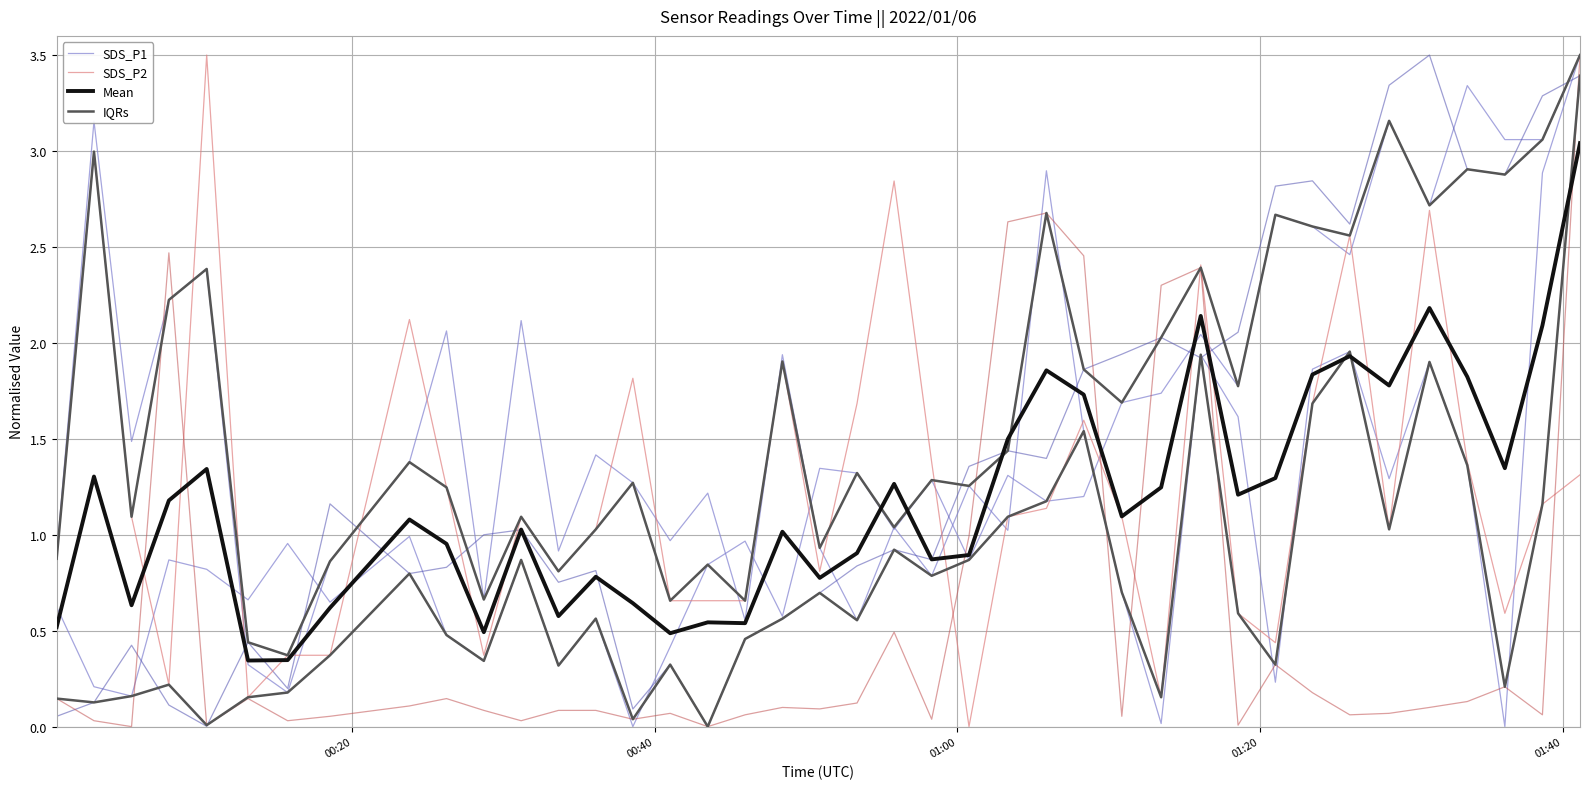

What is the difference between the second highest and minimum values in the Mean series?

1.8